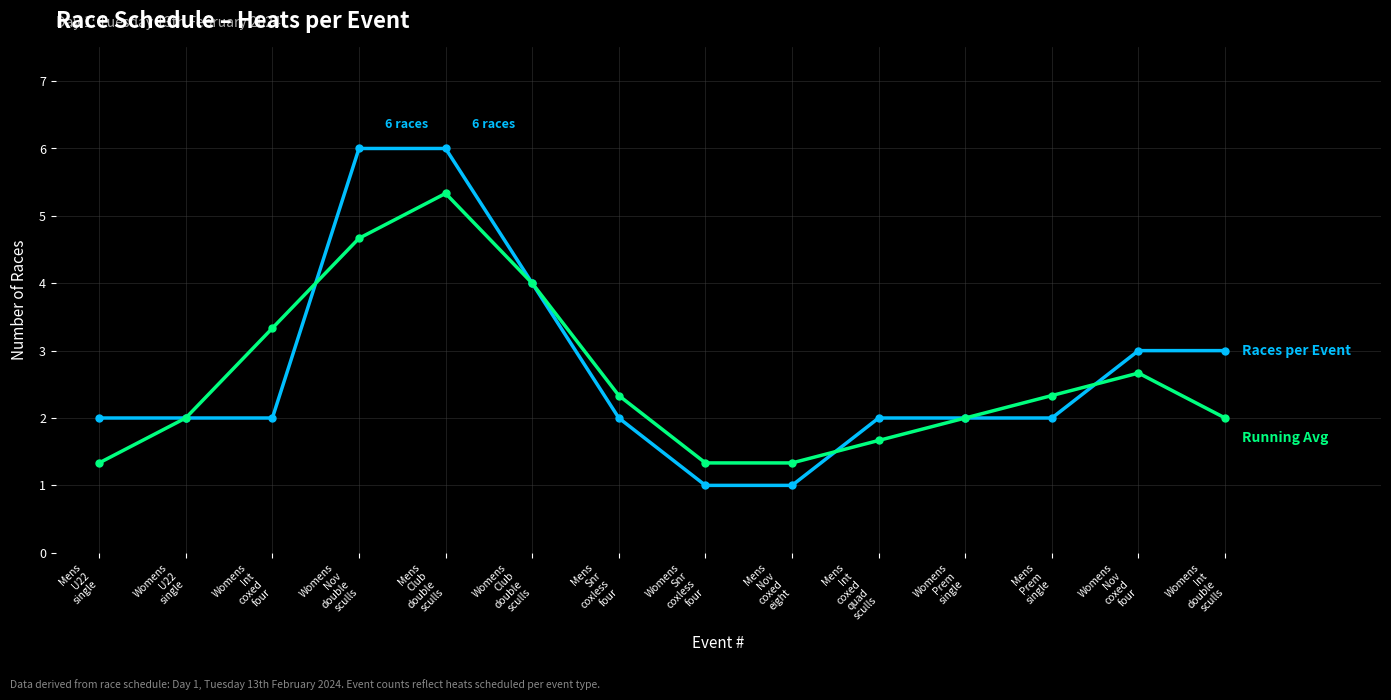

What is the smallest value displayed?

1.0